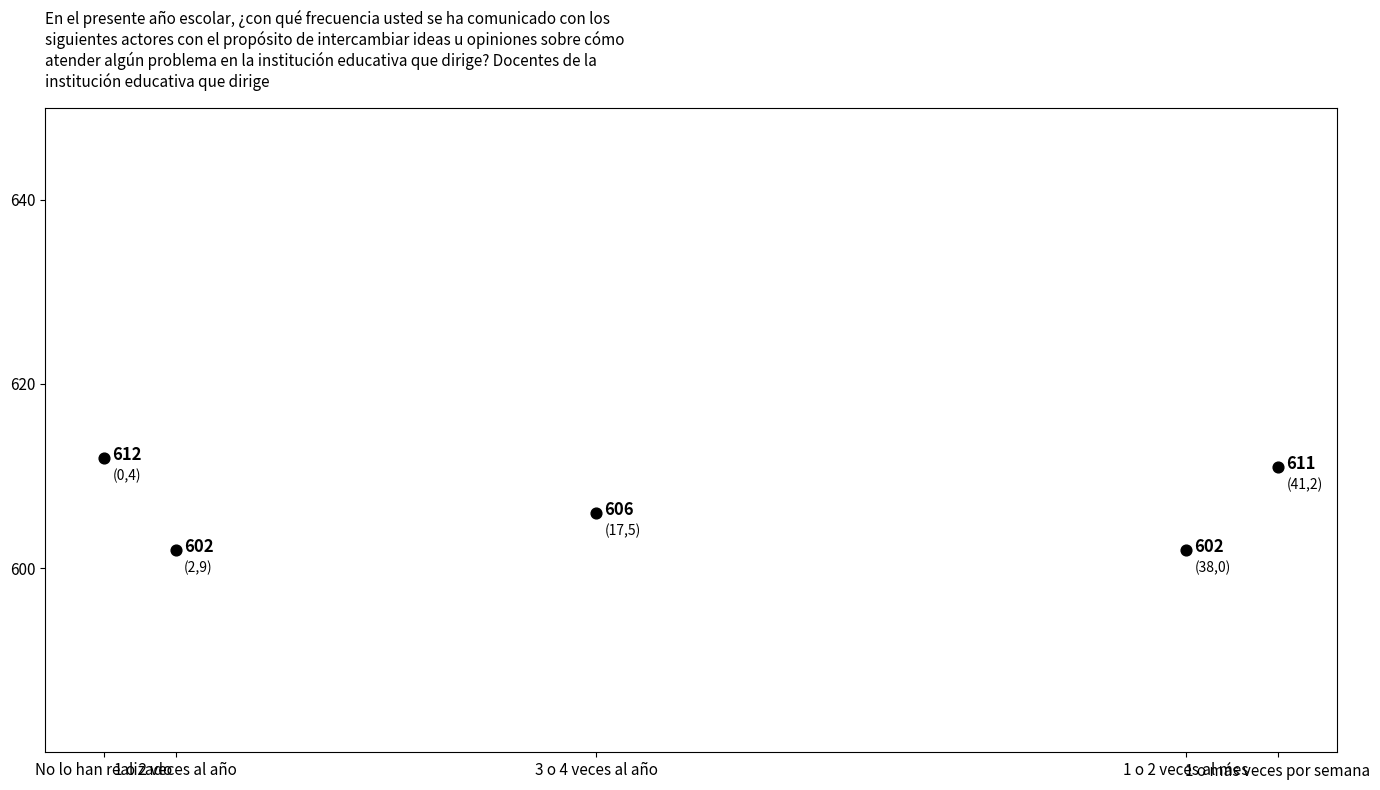

What Y value in the scatter plot is closest to 607?

606